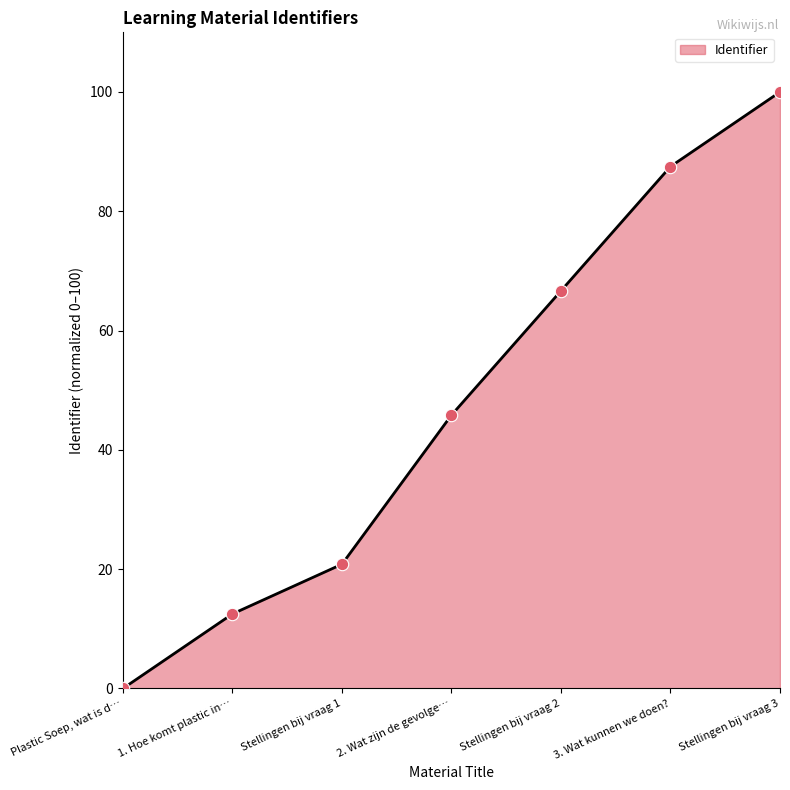

What is the change in value from 1. Hoe komt plastic in… to 3. Wat kunnen we doen??

+75.0